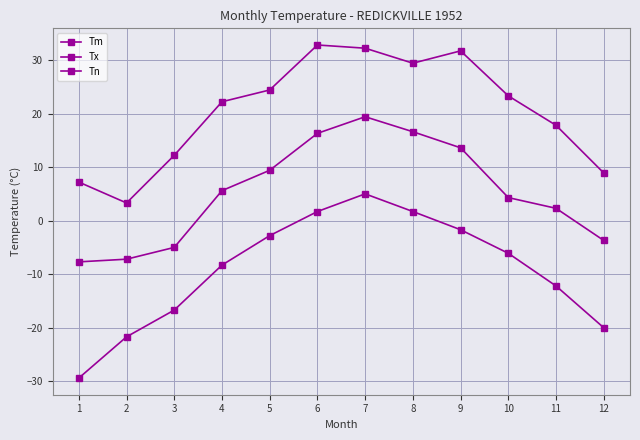

How many data points does each series have?

12